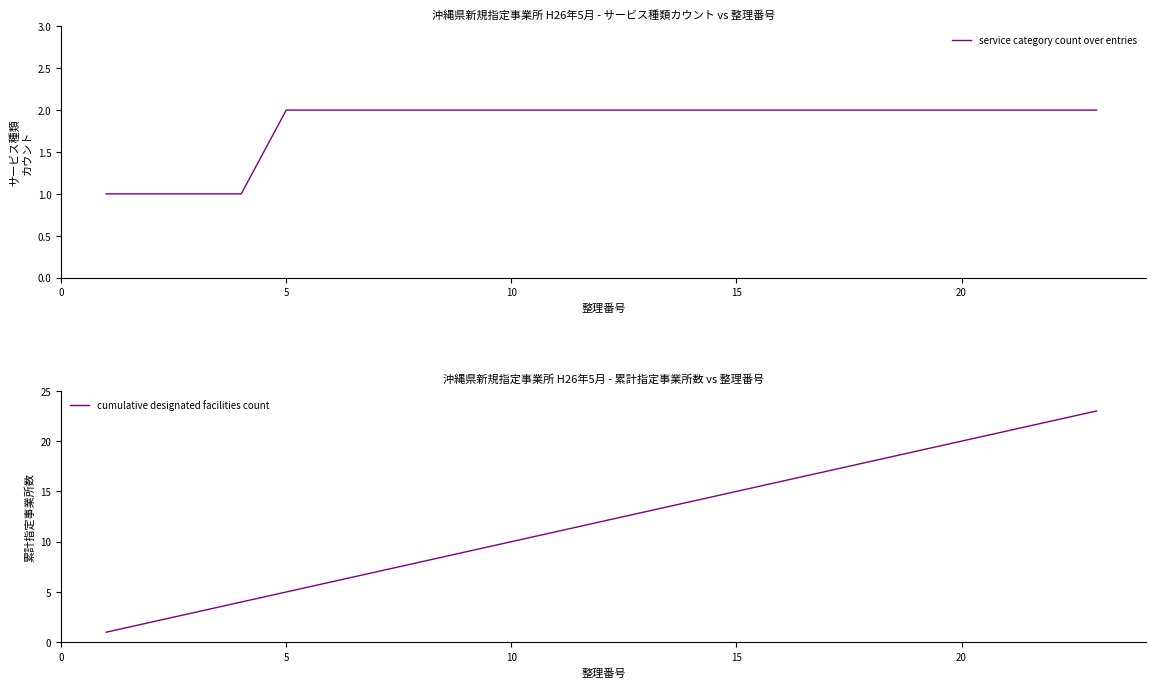

Reading left to right, list all the values displayed in this chart.

service category count over entries: 1	1	1	1	2	2	2	2	2	2	2	2	2	2	2	2	2	2	2	2	2	2	2
cumulative designated facilities count: 1	2	3	4	5	6	7	8	9	10	11	12	13	14	15	16	17	18	19	20	21	22	23